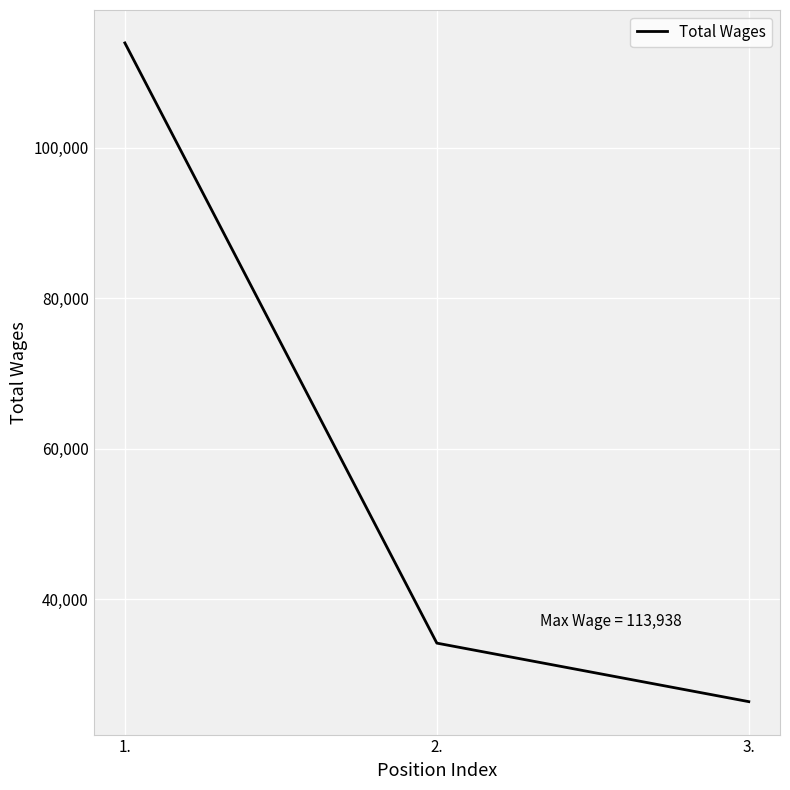

List the labels in order of value, smallest first.

3., 2., 1.